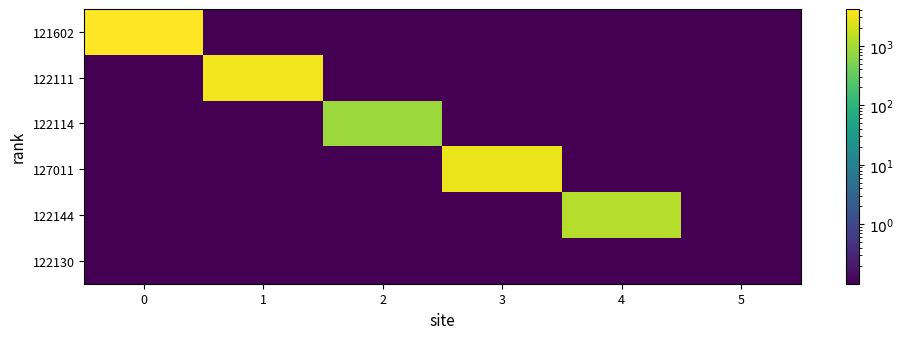

List the series in order of their peak value, lowest first.

122130, 122114, 122144, 127011, 122111, 121602